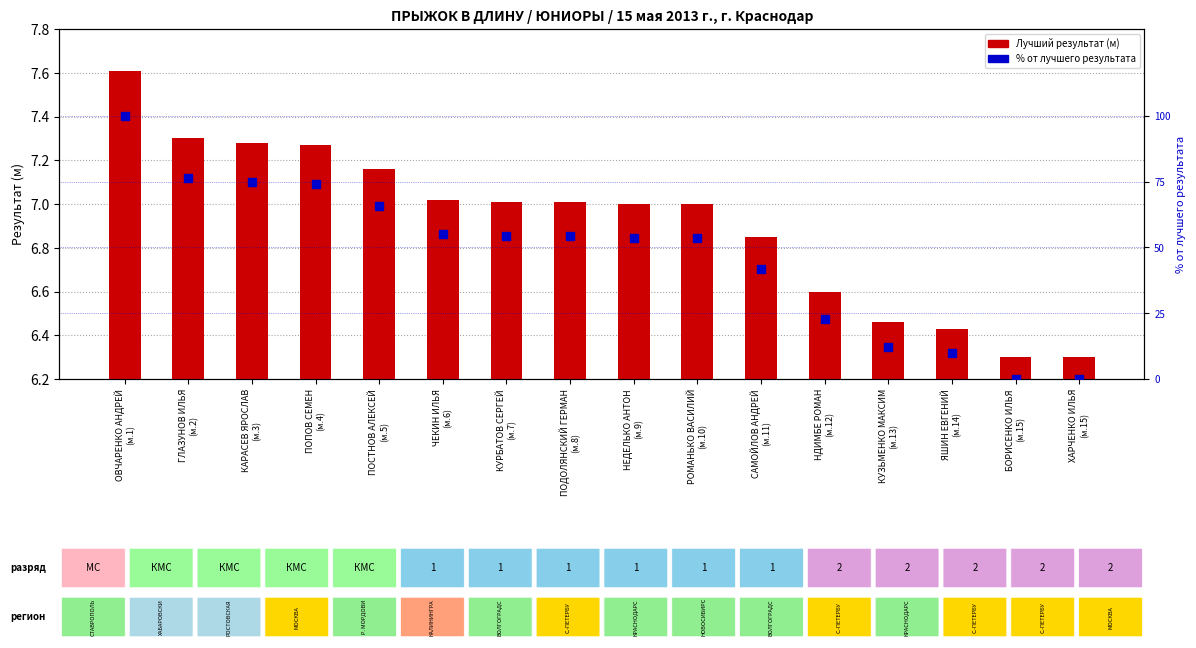

What are all the series names shown in the legend?

Лучший результат (м), % от лучшего результата